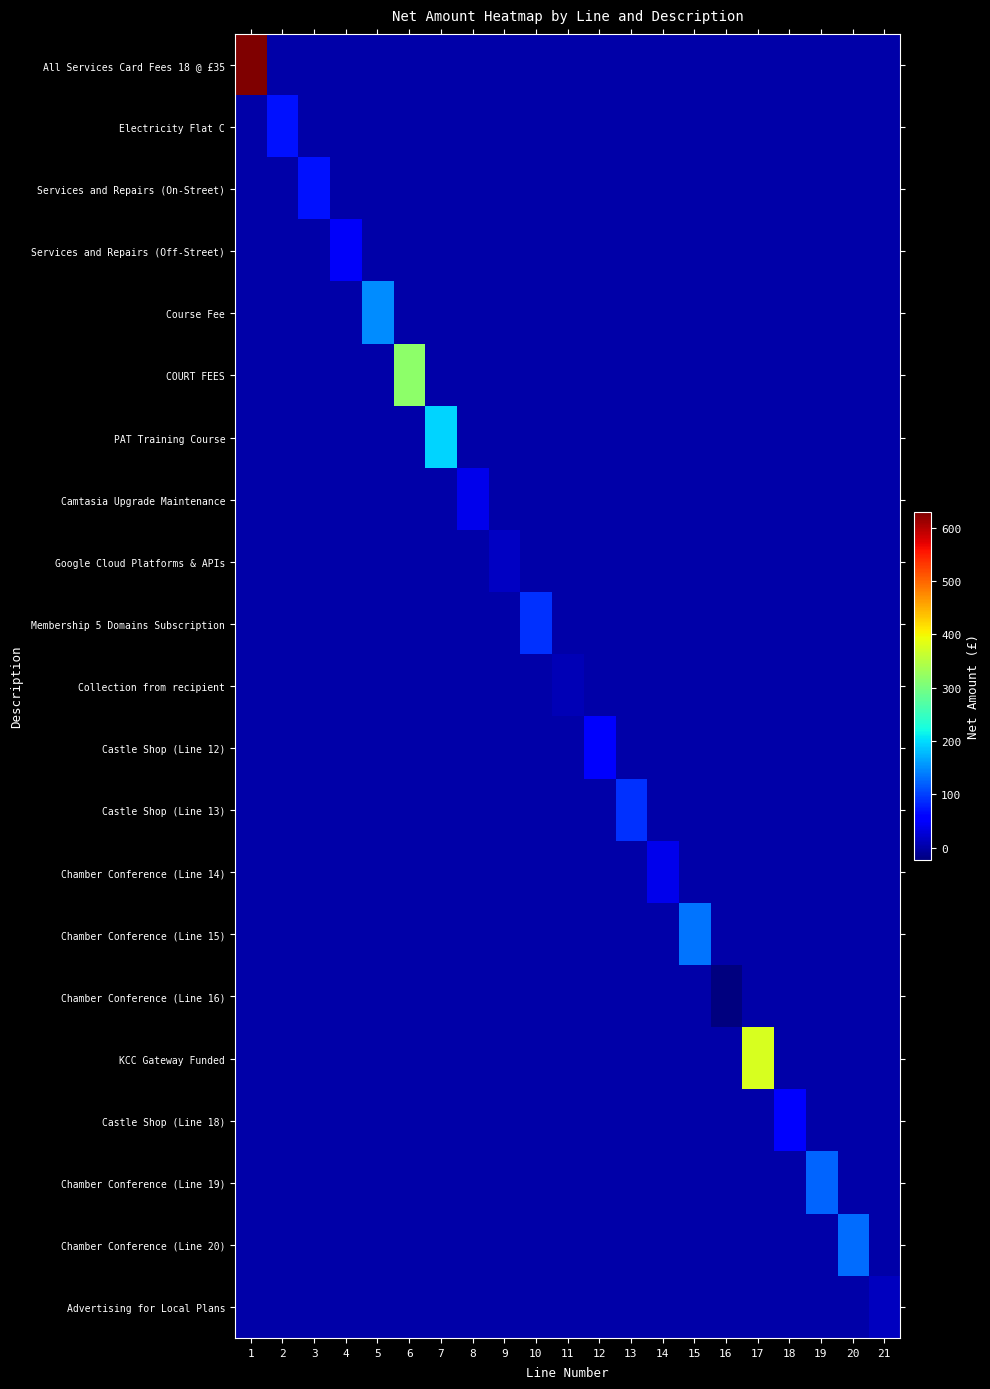

What is the spread (max minus min) of values at 6?

316.5